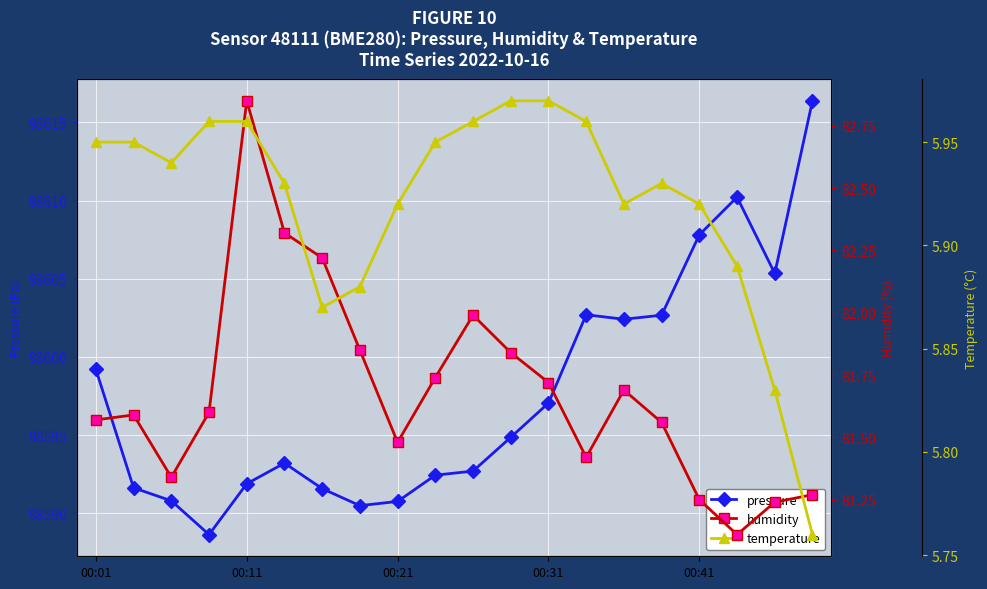

The pressure series shows 25107.0 at 00:21. True or false?

False